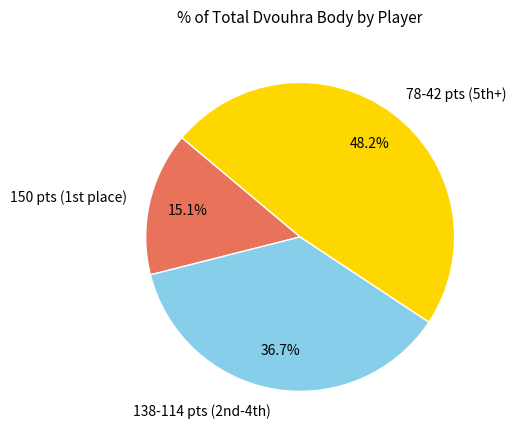

Rank the categories by value from highest to lowest.

78-42 pts (5th+), 138-114 pts (2nd-4th), 150 pts (1st place)